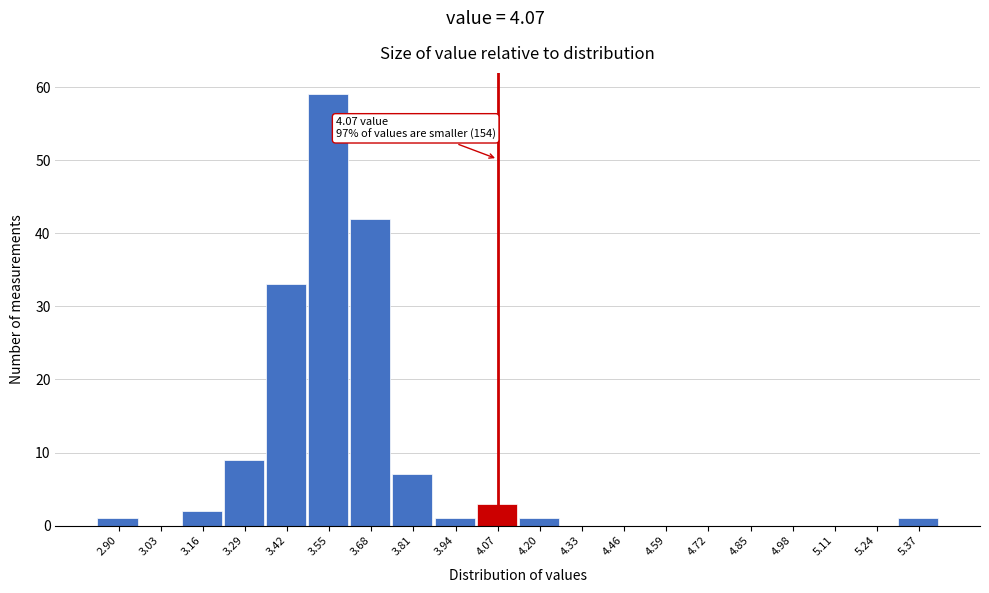

Which range on the x-axis has the tallest bar?

3.485 to 3.615